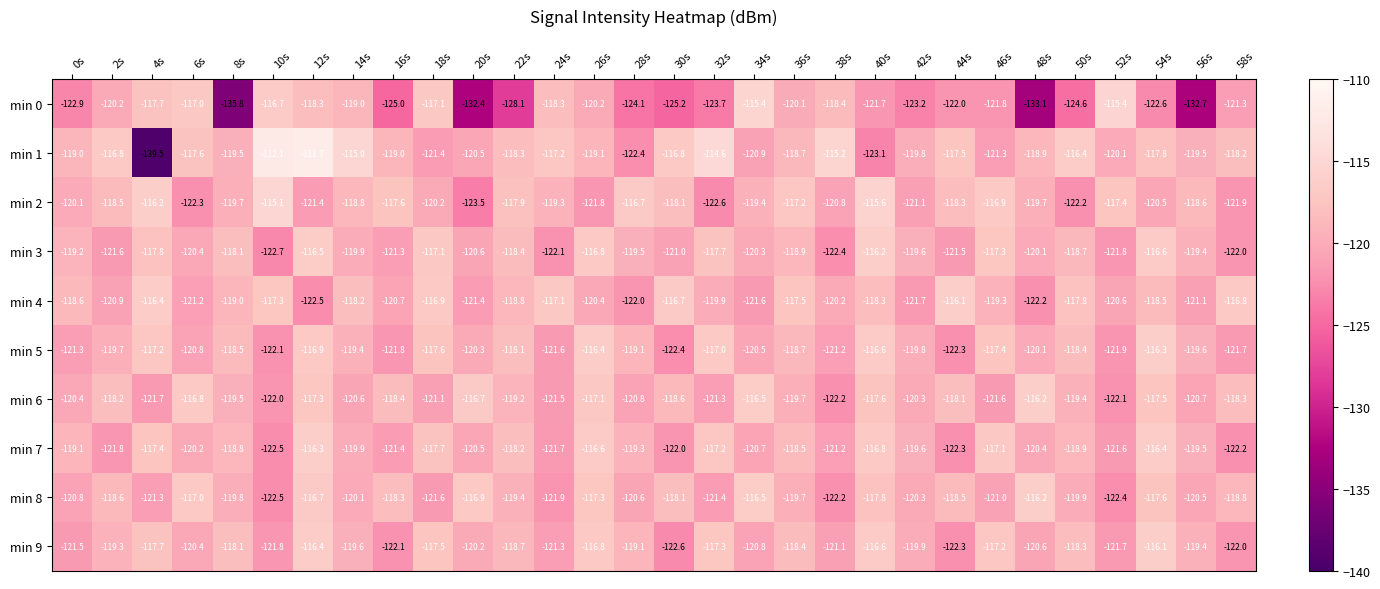

What is the minimum value for min 7?

-122.5